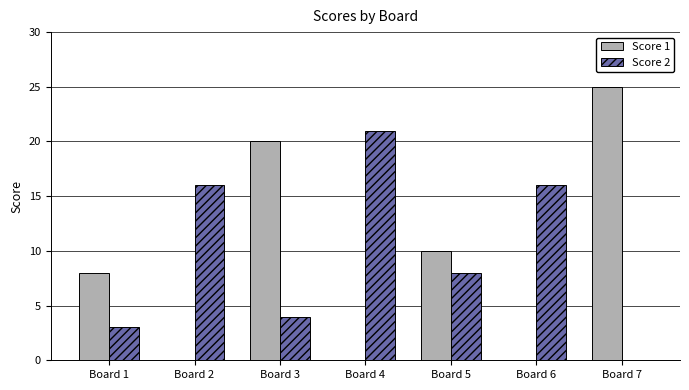

How many Score 1 values are between 0 and 20?

6